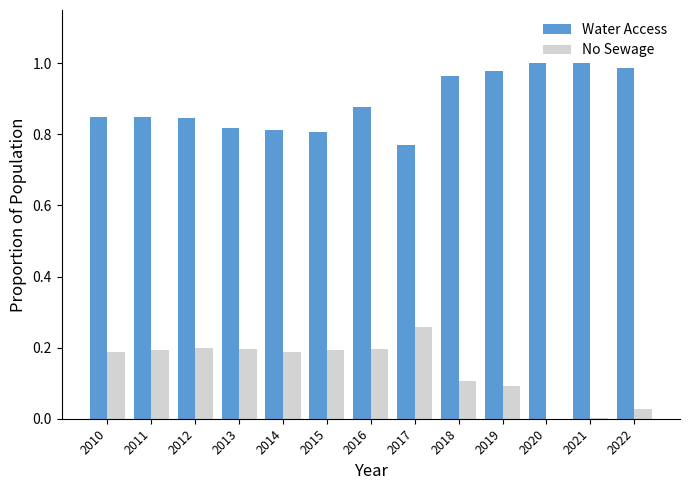

Which category has the highest value in the No Sewage series?

2017